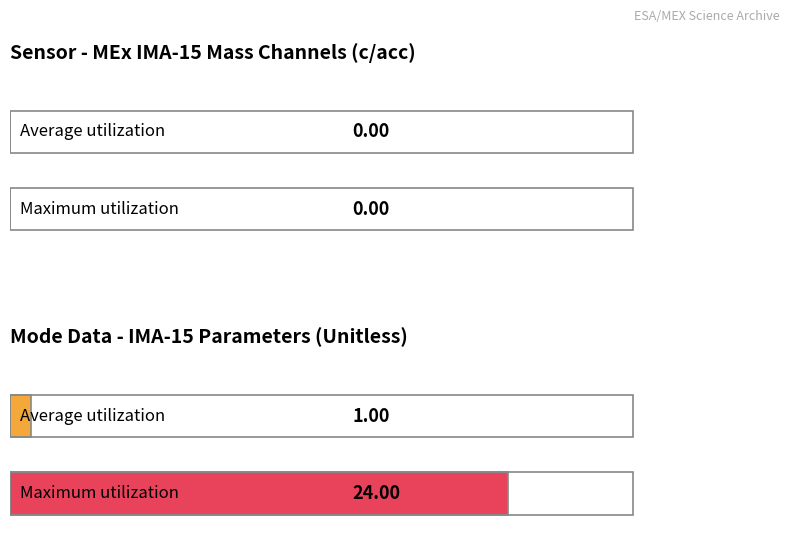

Which series has the largest range (max minus min)?

Maximum utilization